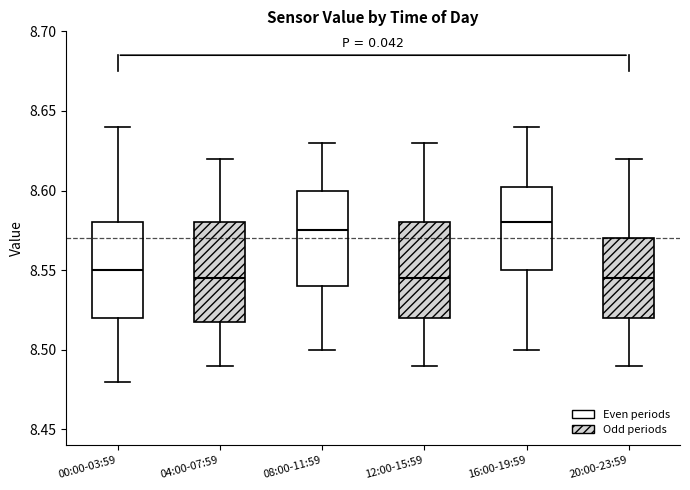

Where does the median line of the box for 08:00-11:59 sit on the y-axis? The values are not printed on the chart, so give them approximately, as read against the axis.

8.575